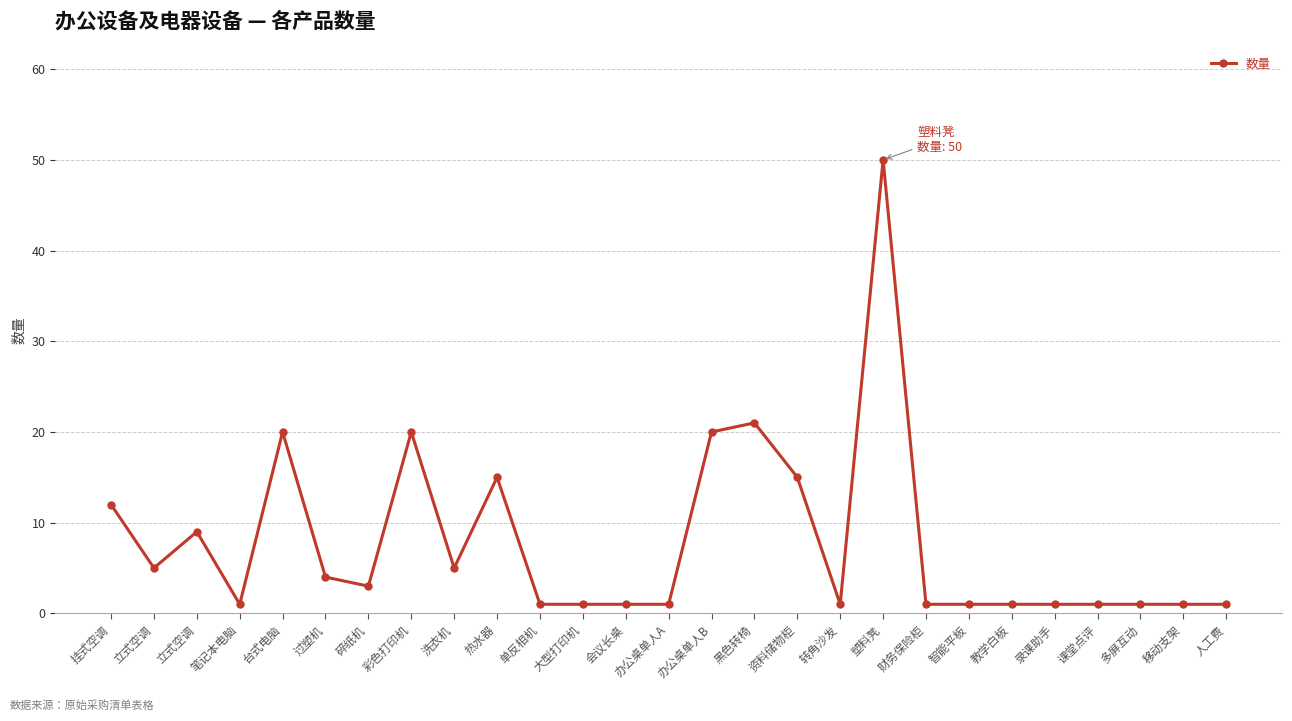

List the labels in order of value, largest first.

塑料凳, 黑色转椅, 台式电脑, 彩色打印机, 办公桌单人B, 热水器, 资料储物柜, 挂式空调, 立式空调, 立式空调, 洗衣机, 过塑机, 碎纸机, 笔记本电脑, 单反相机, 大型打印机, 会议长桌, 办公桌单人A, 转角沙发, 财务保险柜, 智能平板, 教学白板, 录课助手, 课堂点评, 多屏互动, 移动支架, 人工费